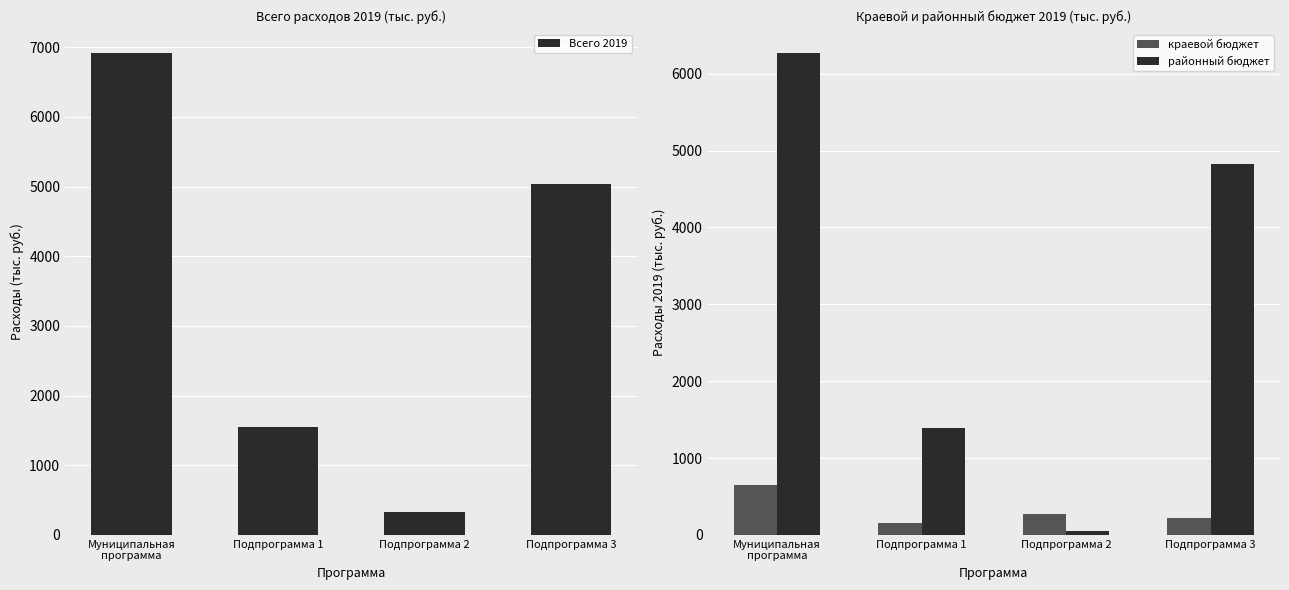

The Всего 2019 series shows 138.3 at Подпрограмма 2. True or false?

False